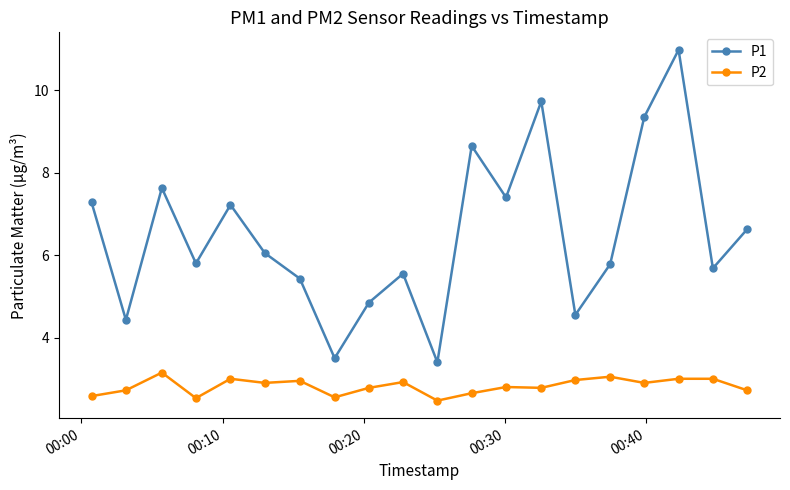

True or false: P2 and P1 cross at least once.

False